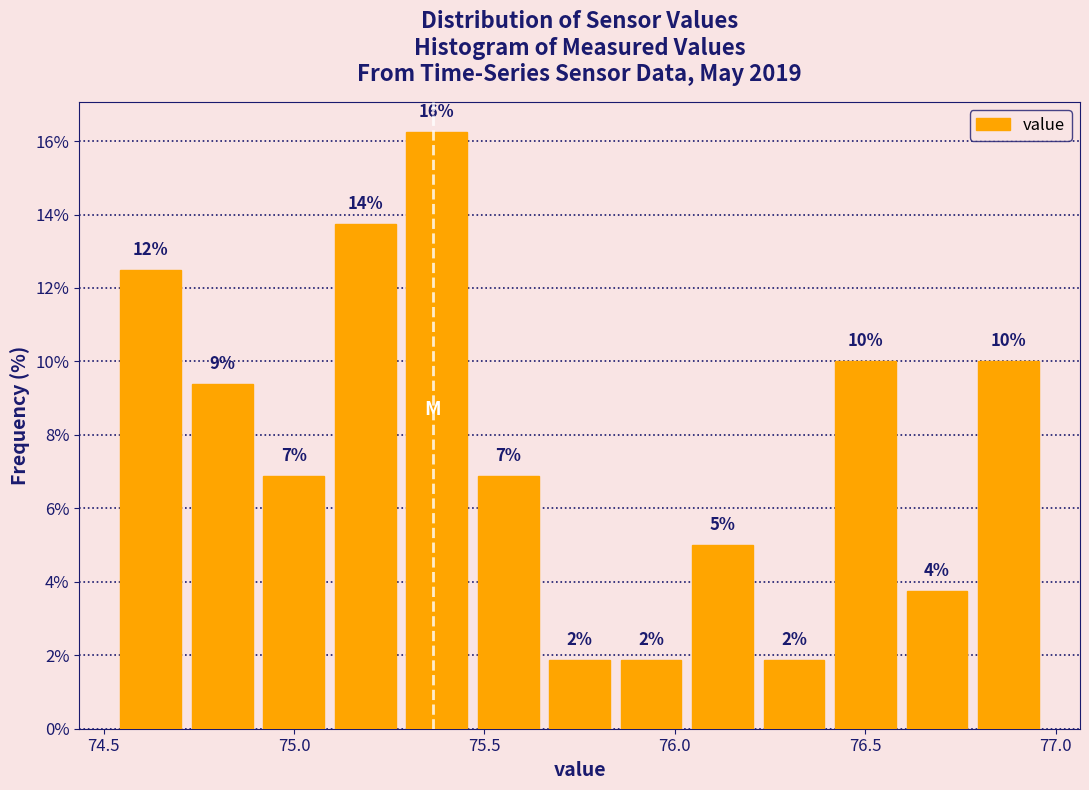

Around what value on the x-axis is the tallest bar? Give the approximate position of its centre, as read against the axis.

75.35